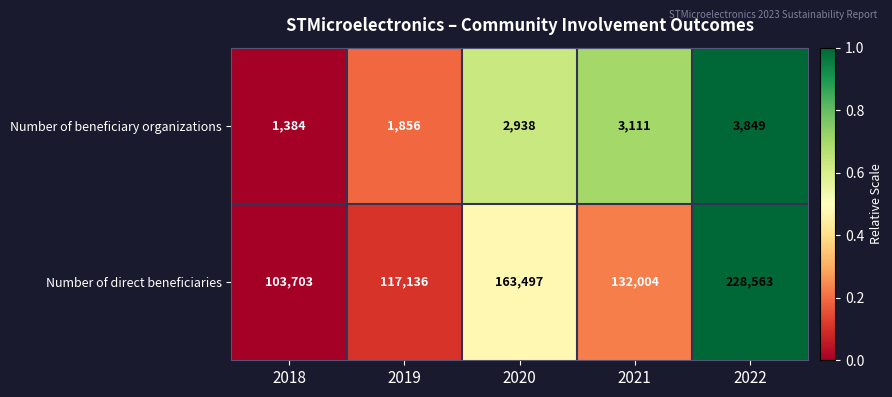

Count the number of data series in this chart.

2